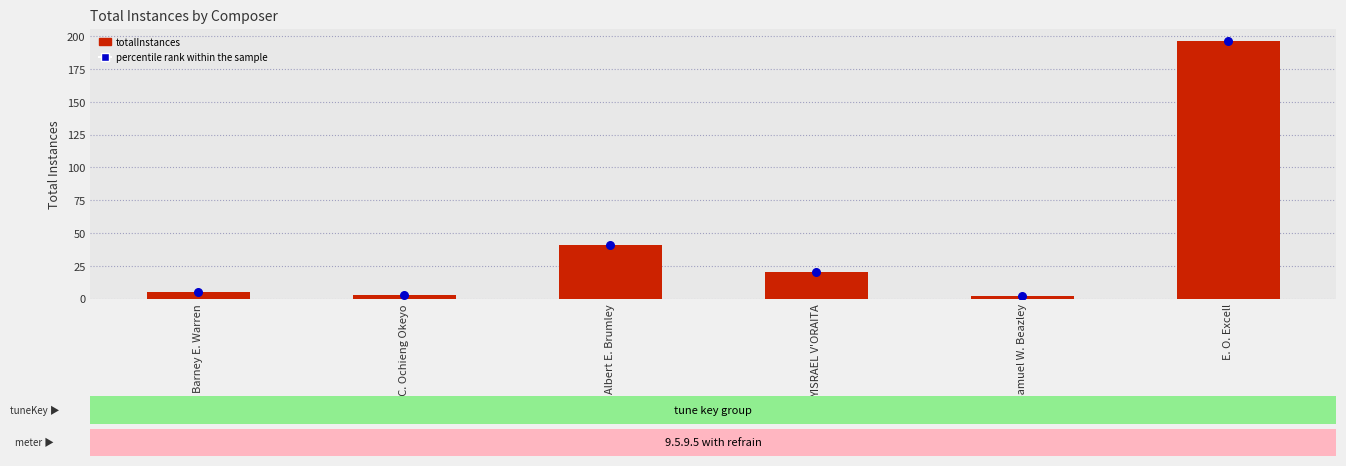

At how many categories does at least one series exceed 11?

3